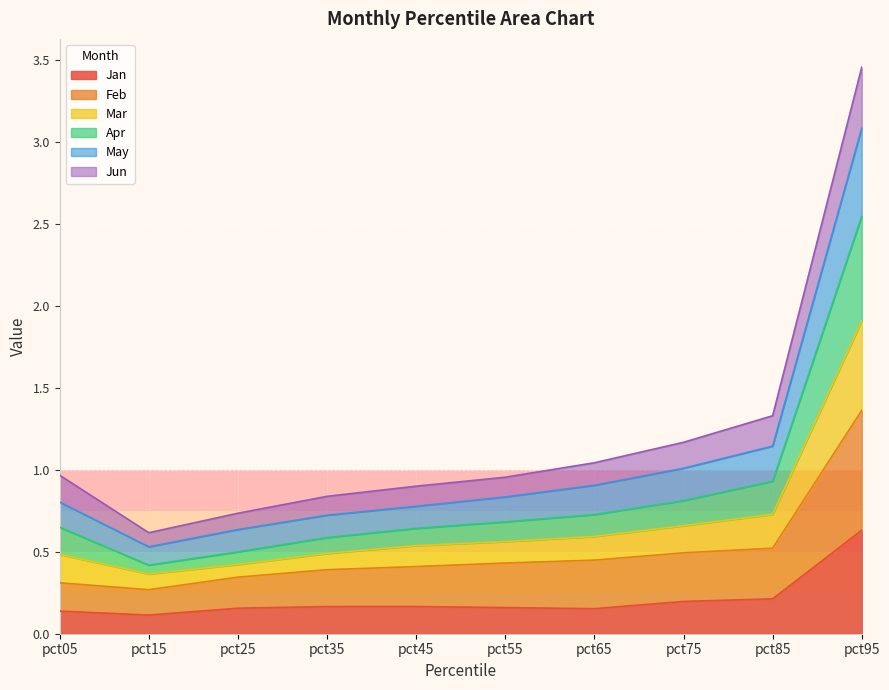

What are all the series names shown in the legend?

Jan, Feb, Mar, Apr, May, Jun